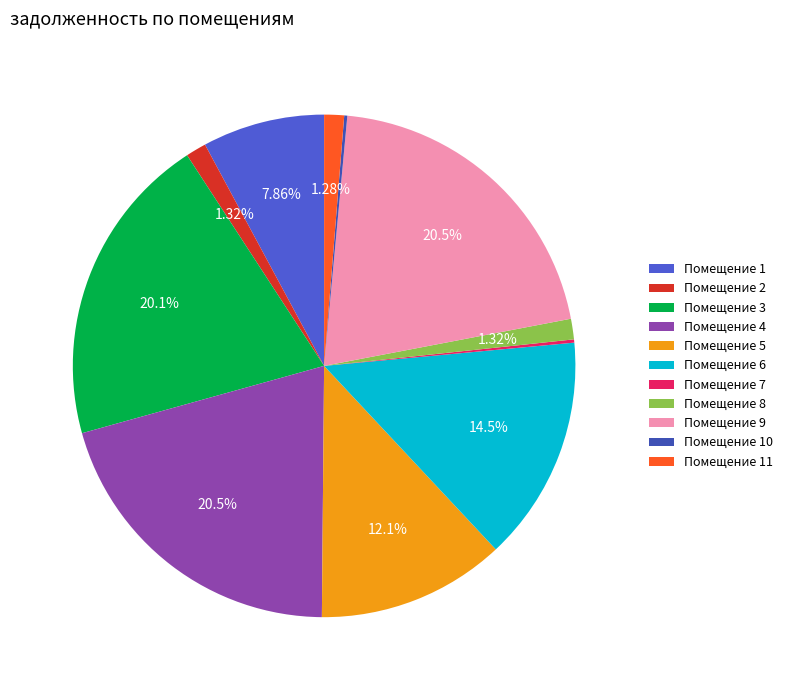

To the nearest percent, what is the difference between the largest and smallest slice percentages?

20%